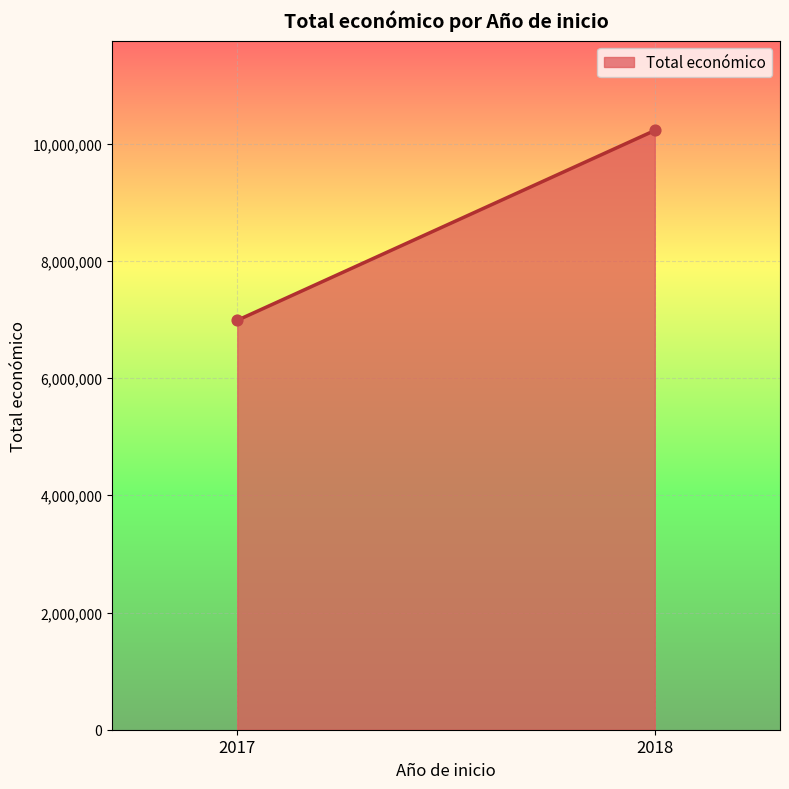

What is the average X value?

2018